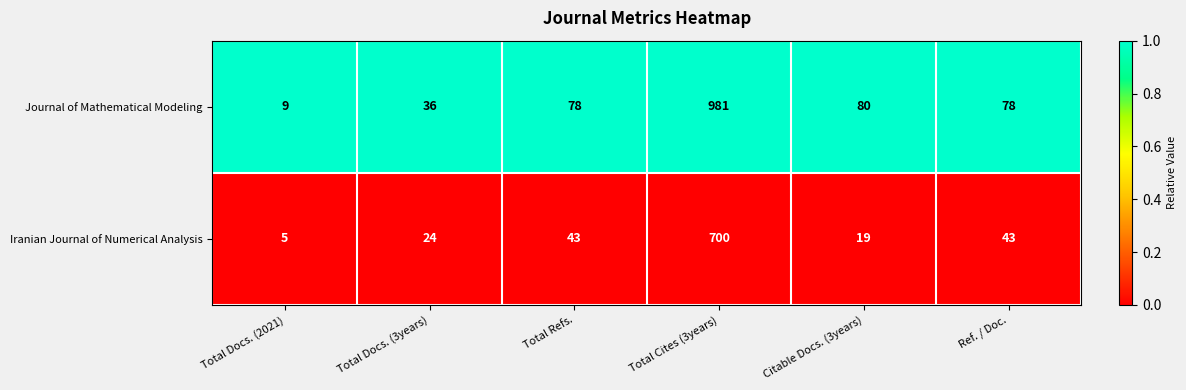

At which category is the sum across all series the highest?

Total Cites (3years)